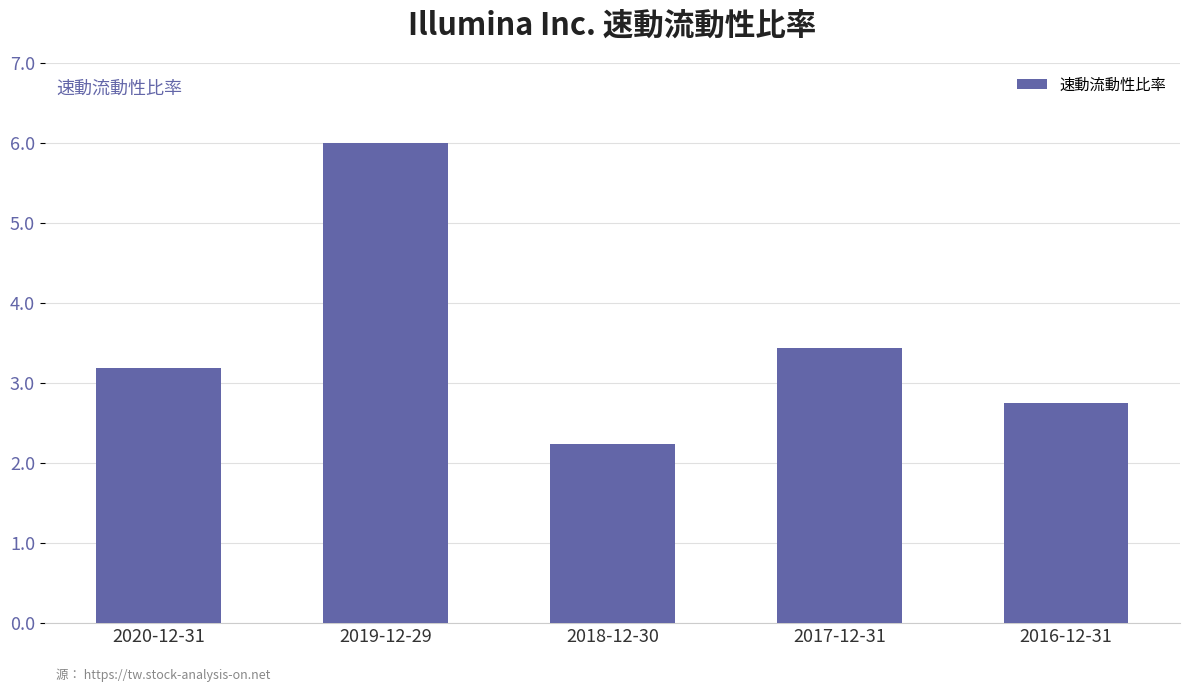

What position from the right is 2018-12-30?

3